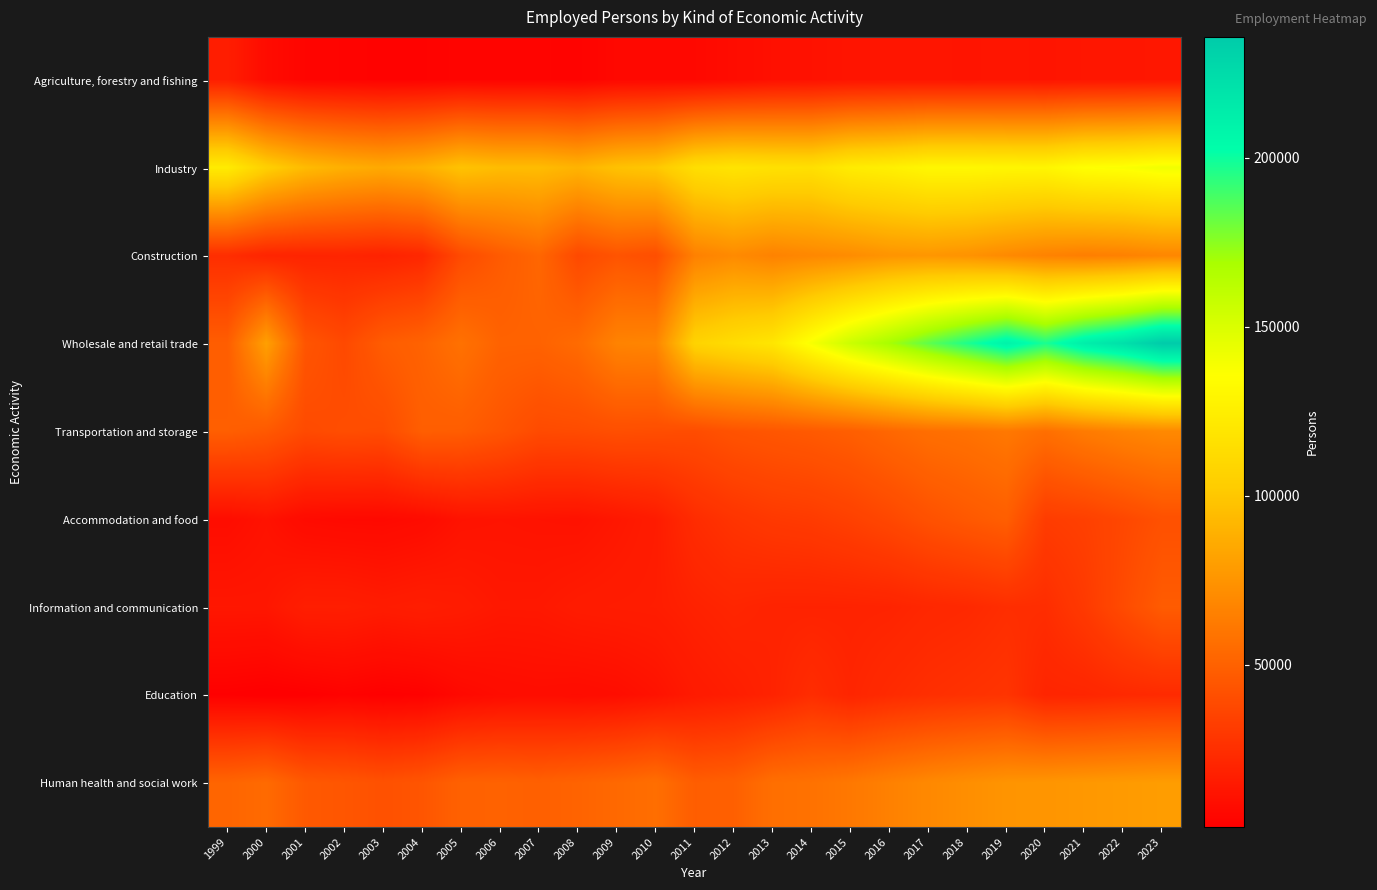

Which series has the widest spread of values?

Wholesale and retail trade